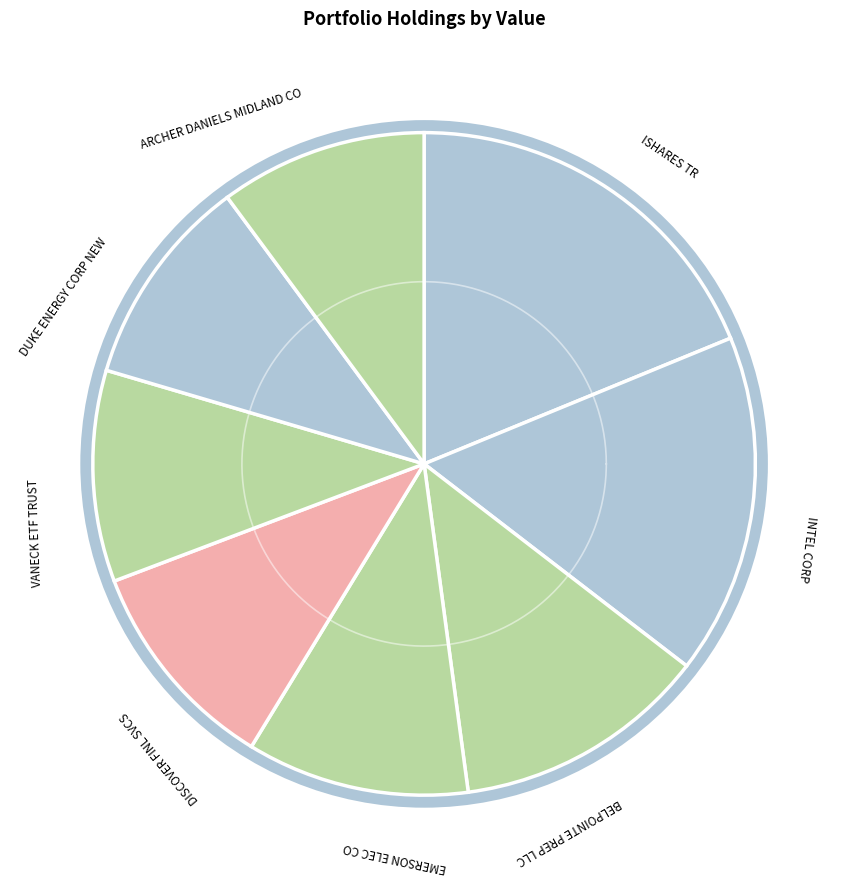

Between ARCHER DANIELS MIDLAND CO and VANECK ETF TRUST, which is larger?

VANECK ETF TRUST